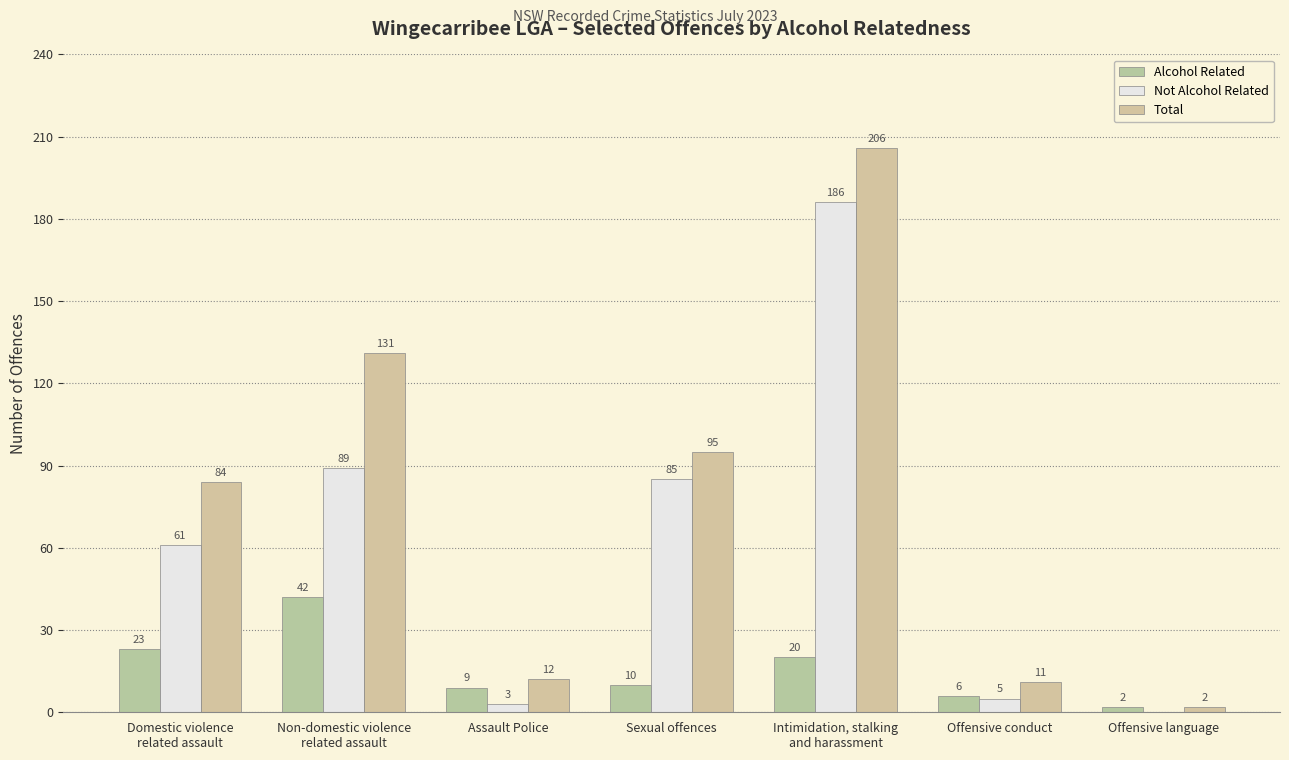

Are the bars grouped side by side (vs. stacked)?

Yes